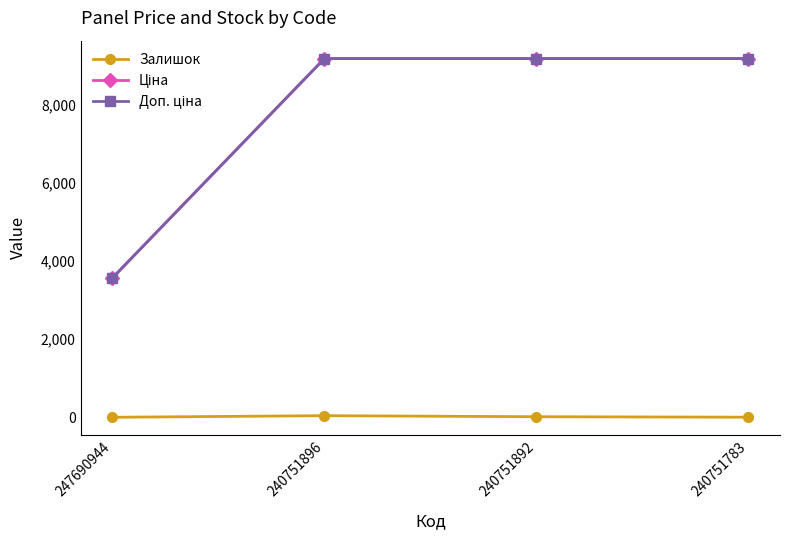

Does the chart have visible grid lines?

No